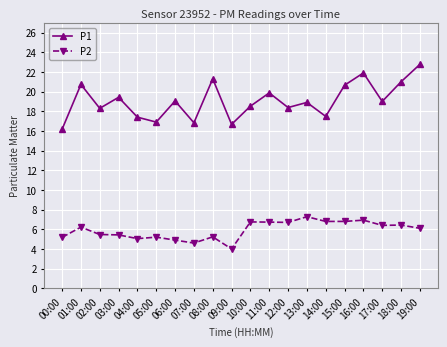

Is this an area chart (filled region under the line)?

No